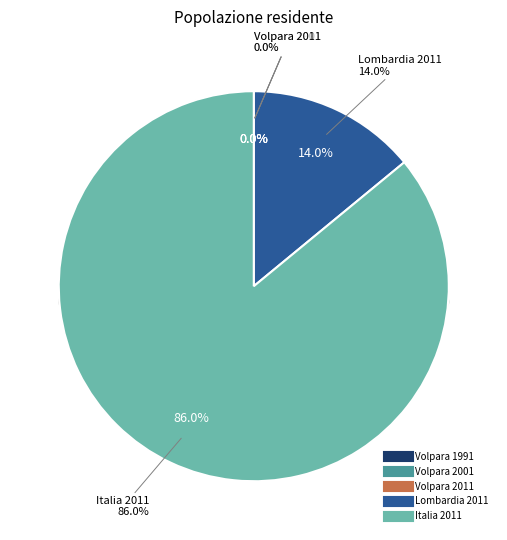

Which category has the biggest portion of the pie?

Italia 2011